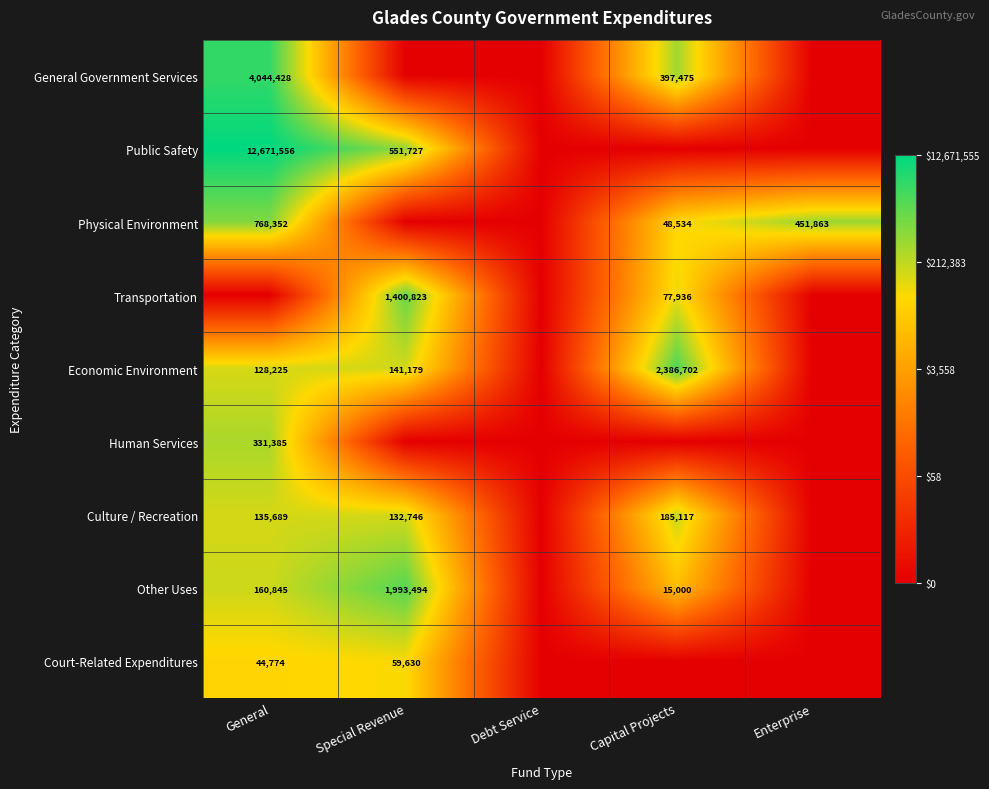

What is the difference between the Economic Environment values at Special Revenue and General?

12954